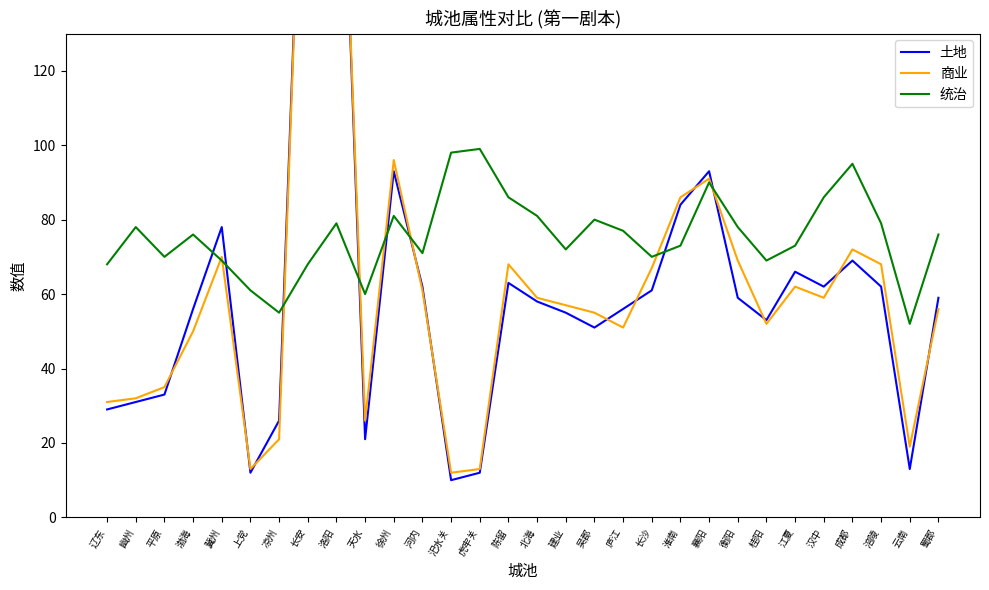

Which series ends up on top after the final intersection of 商业 and 土地?

土地